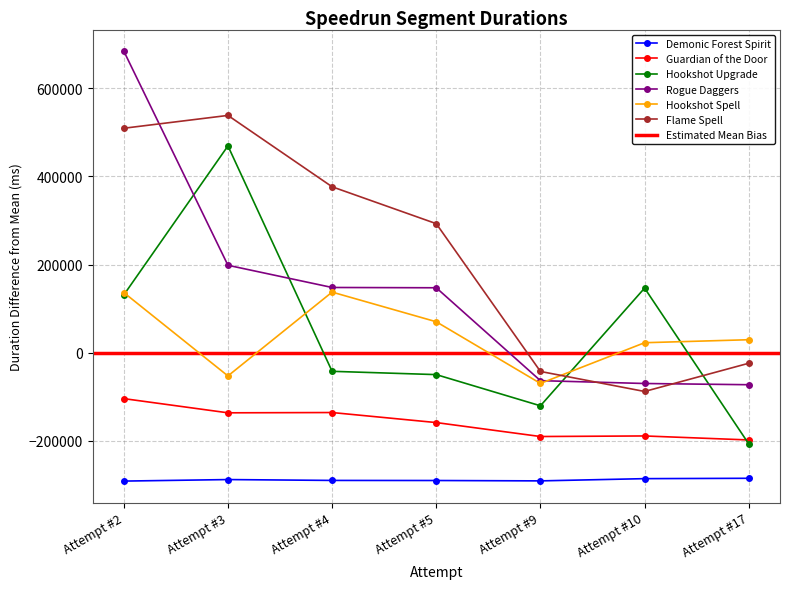

List the labels in order of Demonic Forest Spirit value, largest first.

Attempt #17, Attempt #10, Attempt #3, Attempt #4, Attempt #5, Attempt #9, Attempt #2